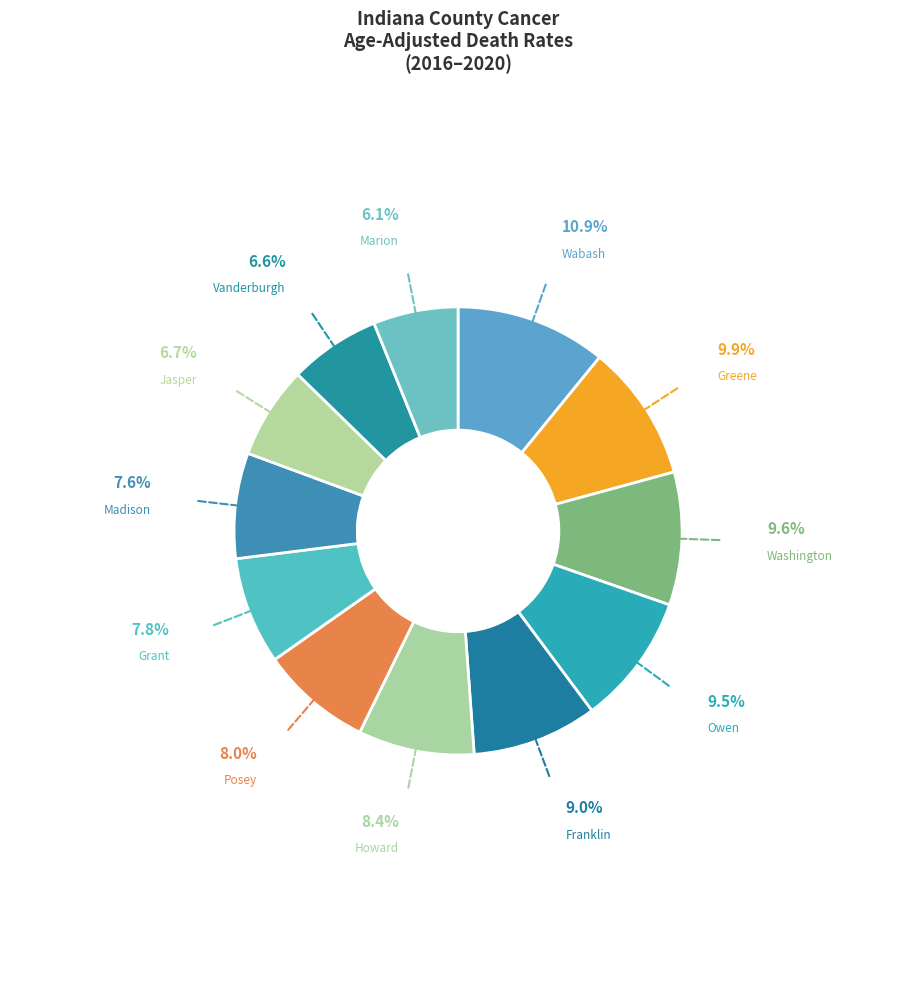

What is the smallest slice in the pie chart?

Marion County